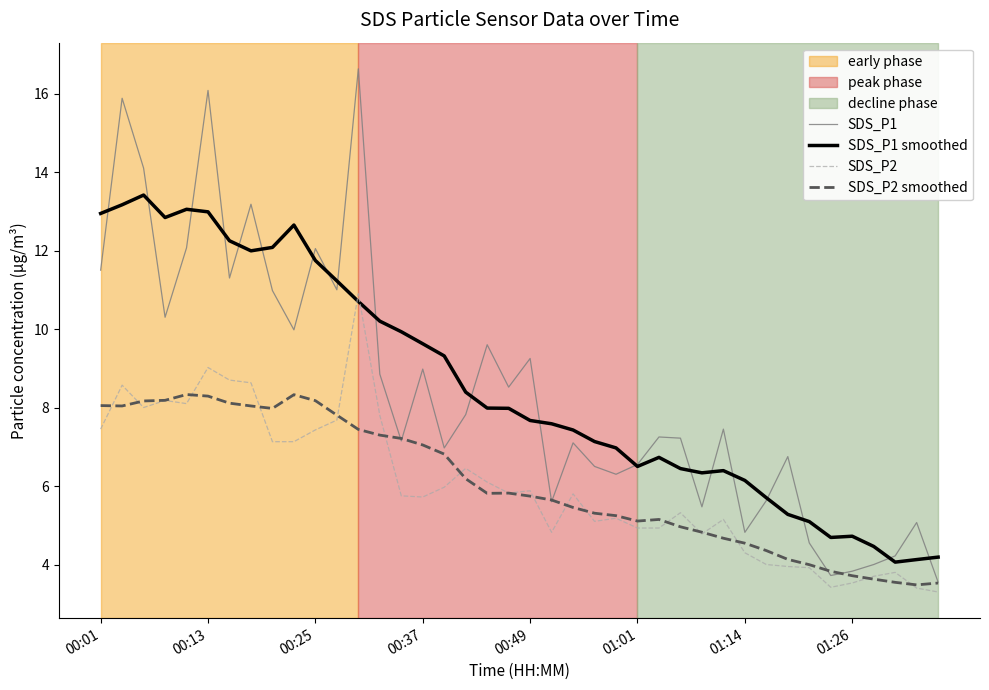

List the series in order of their peak value, highest first.

SDS_P1, SDS_P1 smoothed, SDS_P2, SDS_P2 smoothed